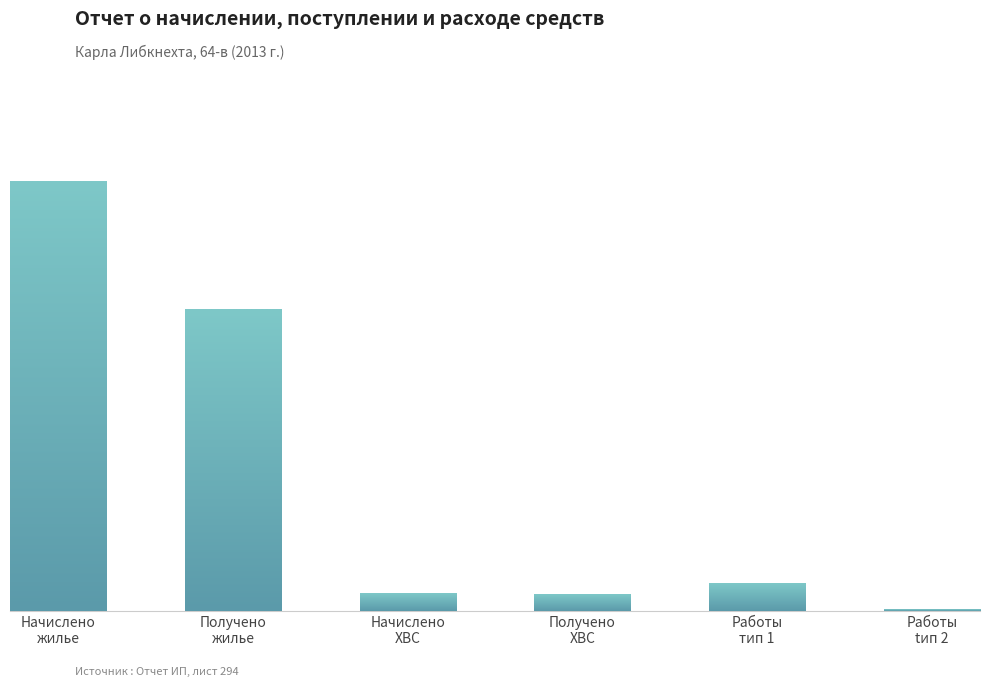

Rank the categories by value from lowest to highest.

Работы
tип 2, Получено
ХВС, Начислено
ХВС, Работы
тип 1, Получено
жилье, Начислено
жилье